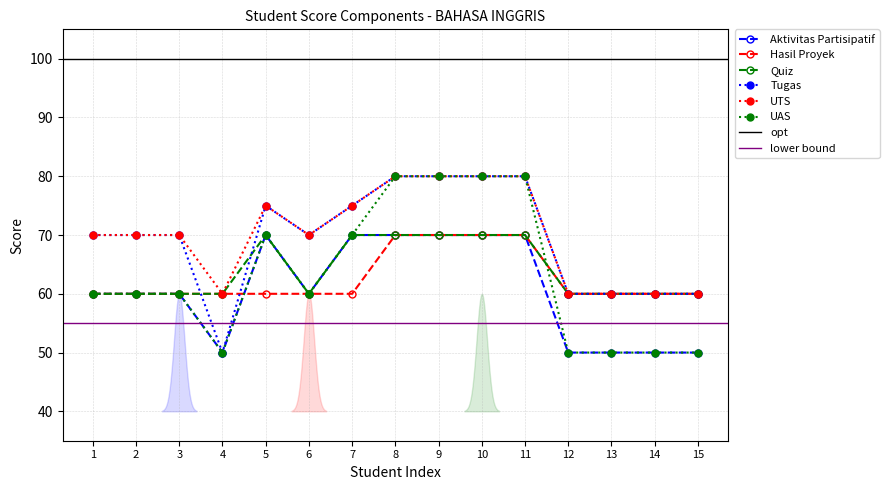

Rank the series at 3 from highest to lowest value.

Tugas, UTS, Aktivitas Partisipatif, Hasil Proyek, Quiz, UAS